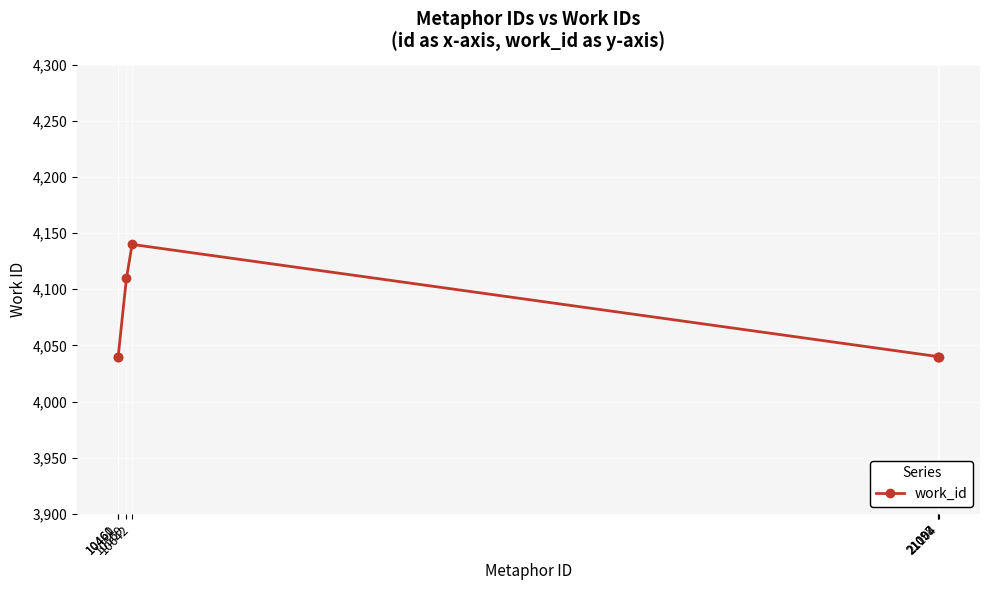

What is the maximum value shown in the chart?

4140